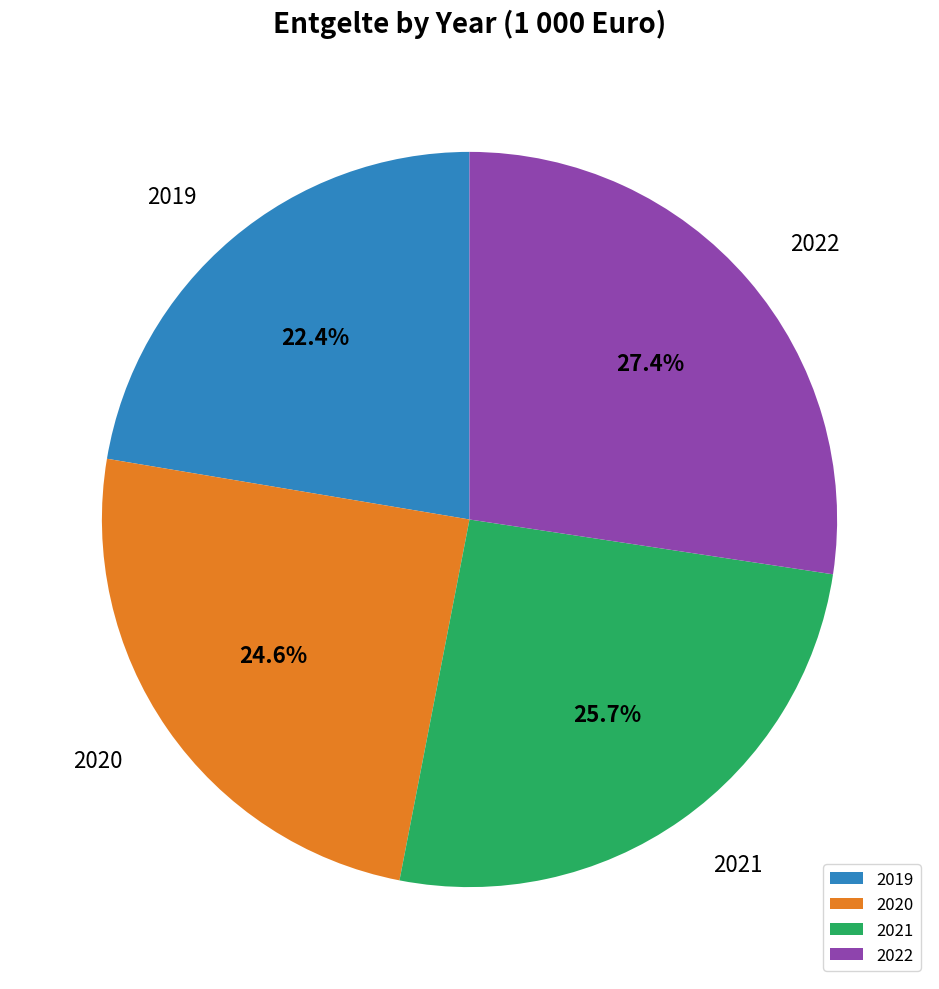

To the nearest percent, what is the difference between the 2021 and 2022 slice percentages?

2%